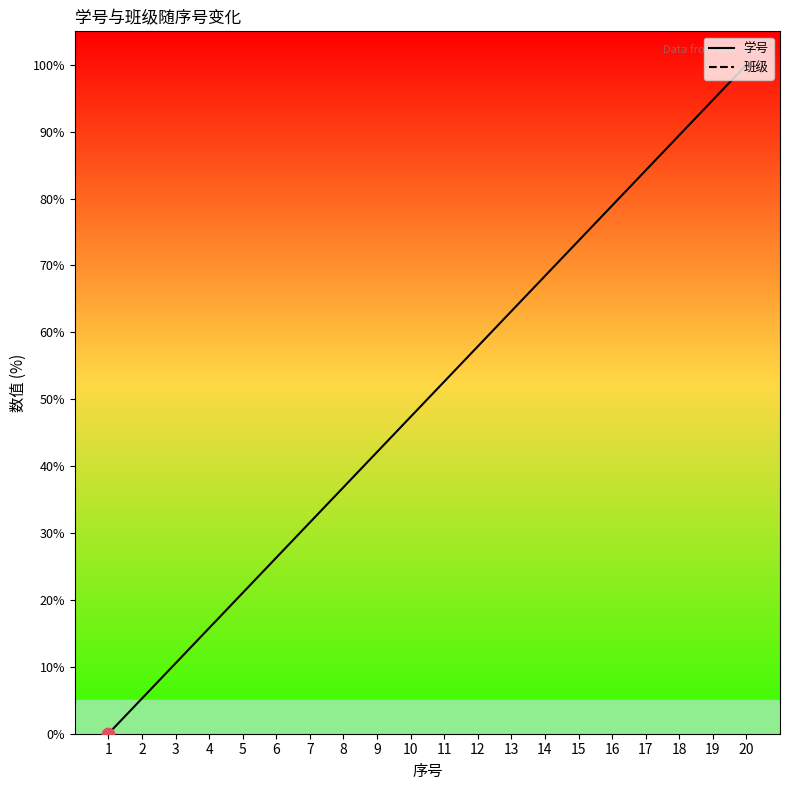

At how many categories does at least one series exceed 91?

2